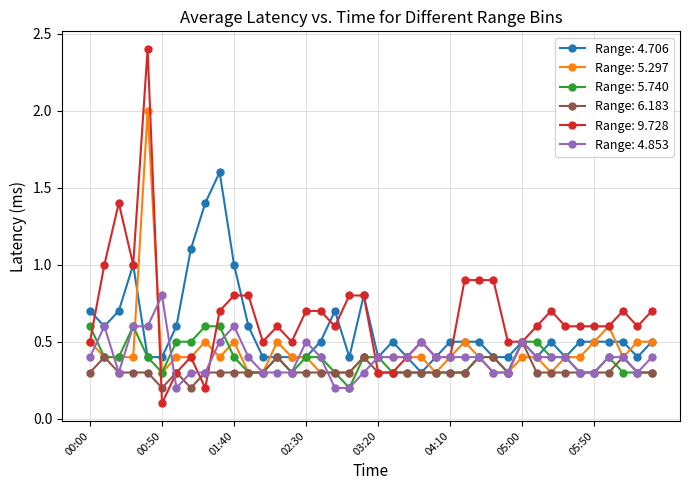

What is the maximum value shown in the chart?

2.4